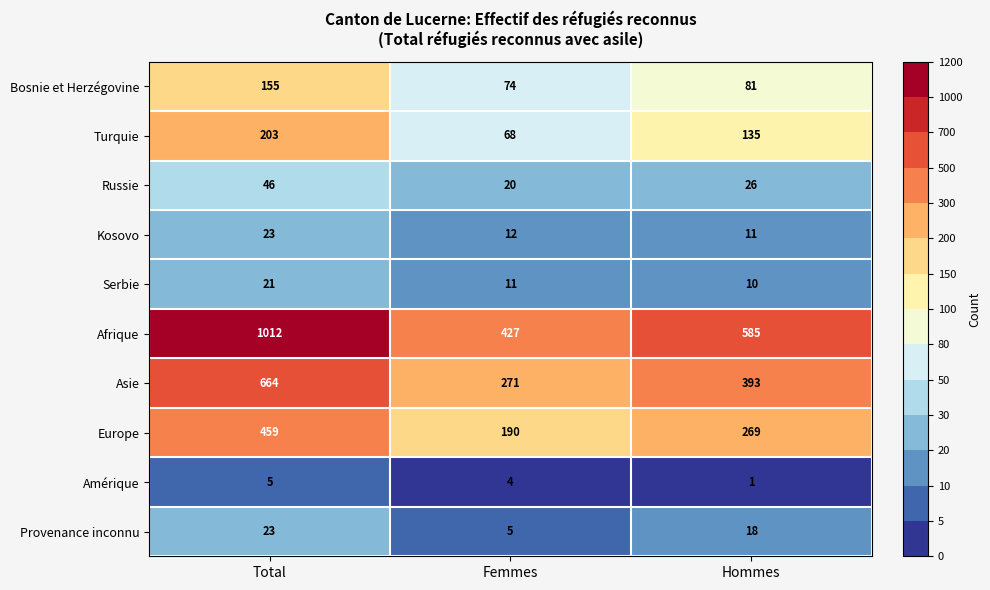

What is the approximate value of Amérique at Femmes?

4